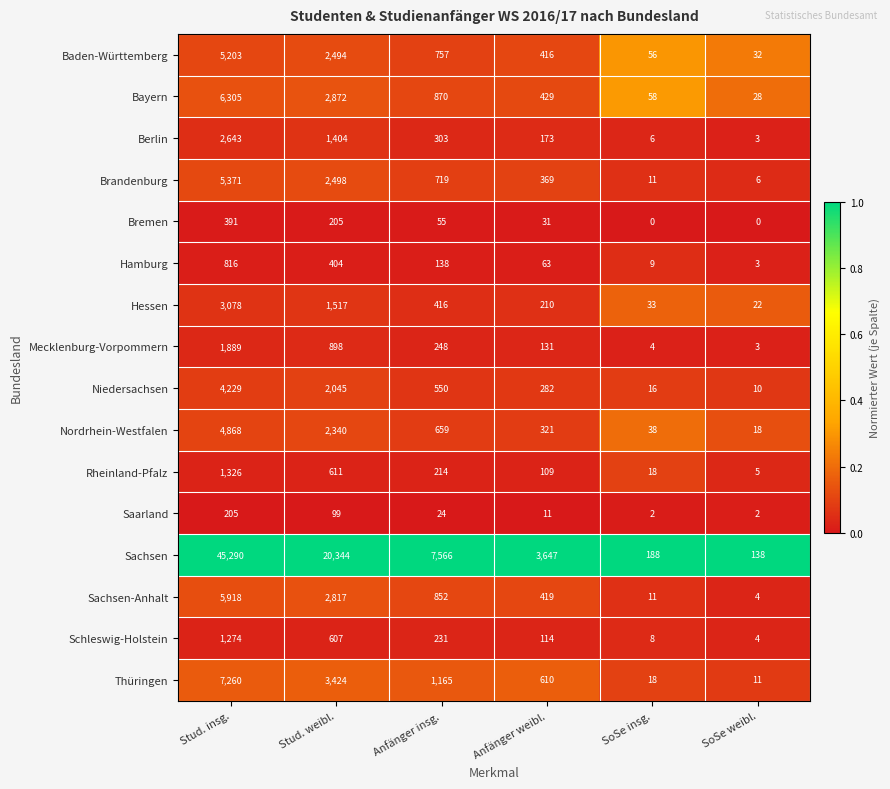

Which series has the largest total across all categories?

Sachsen